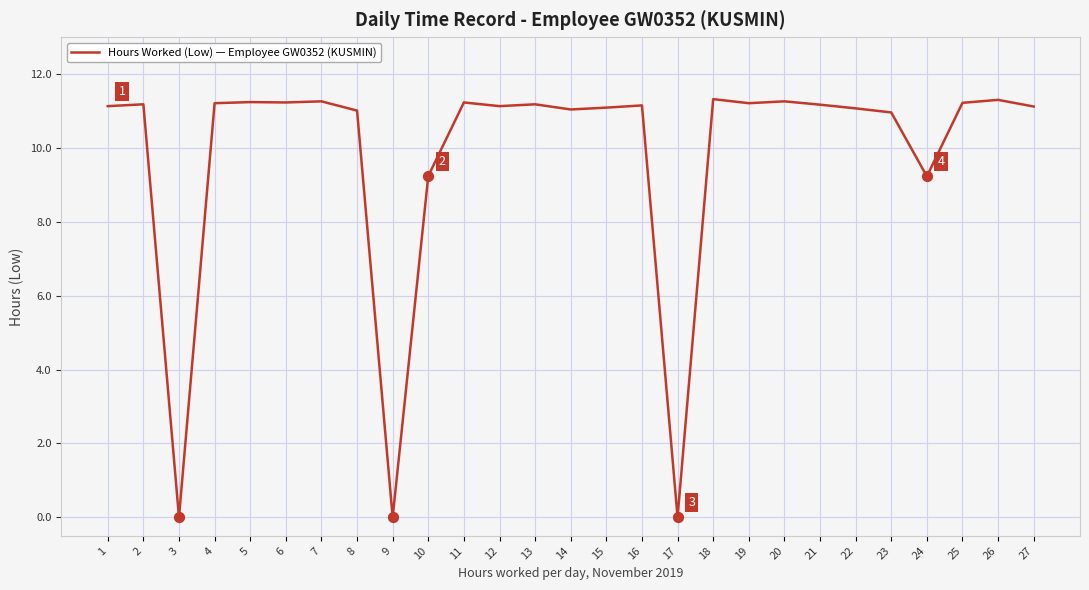

What is the change in value from 21 to 22?

-0.1